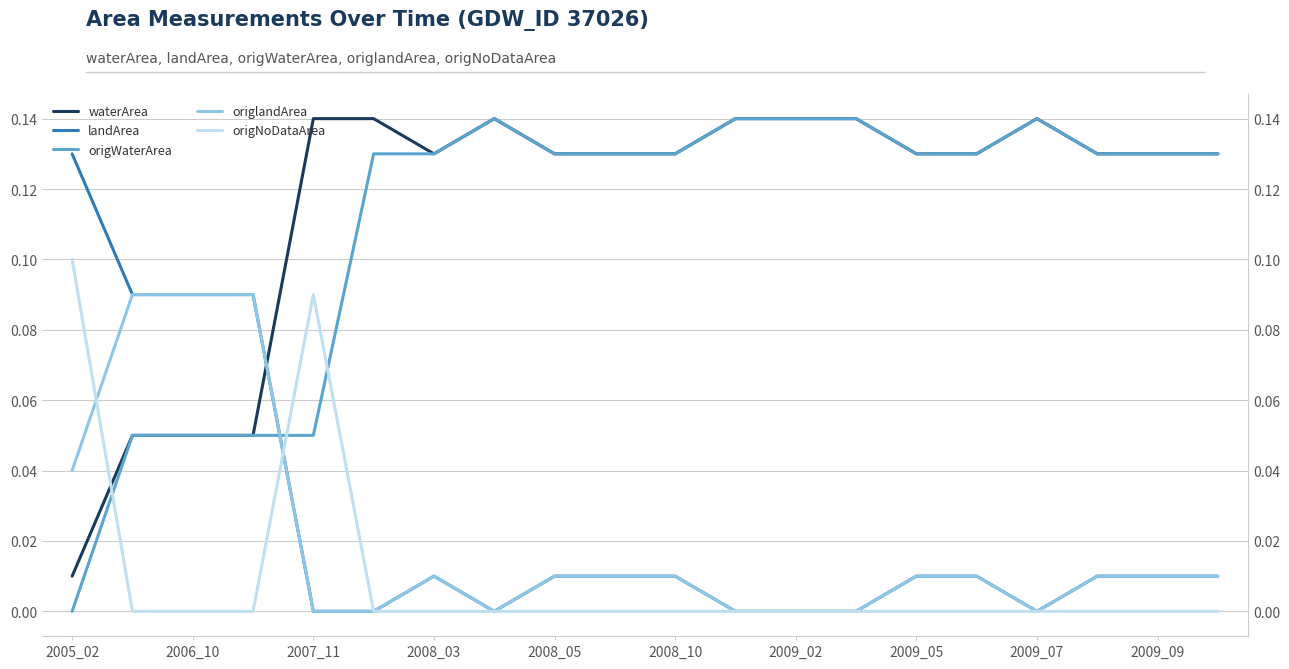

At which category is the sum across all series the highest?

2005_02